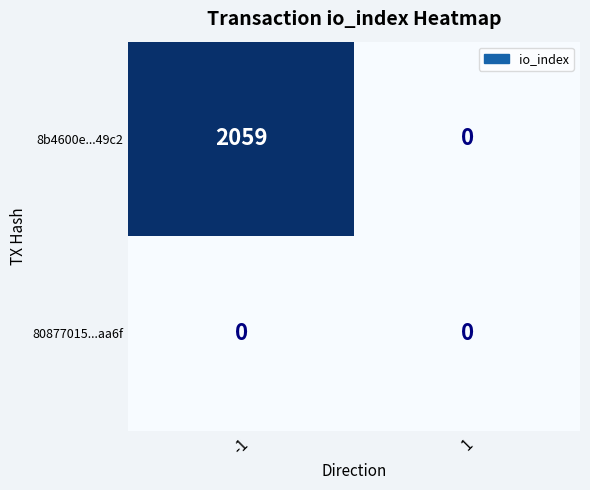

Which series has the widest spread of values?

8b4600e...49c2